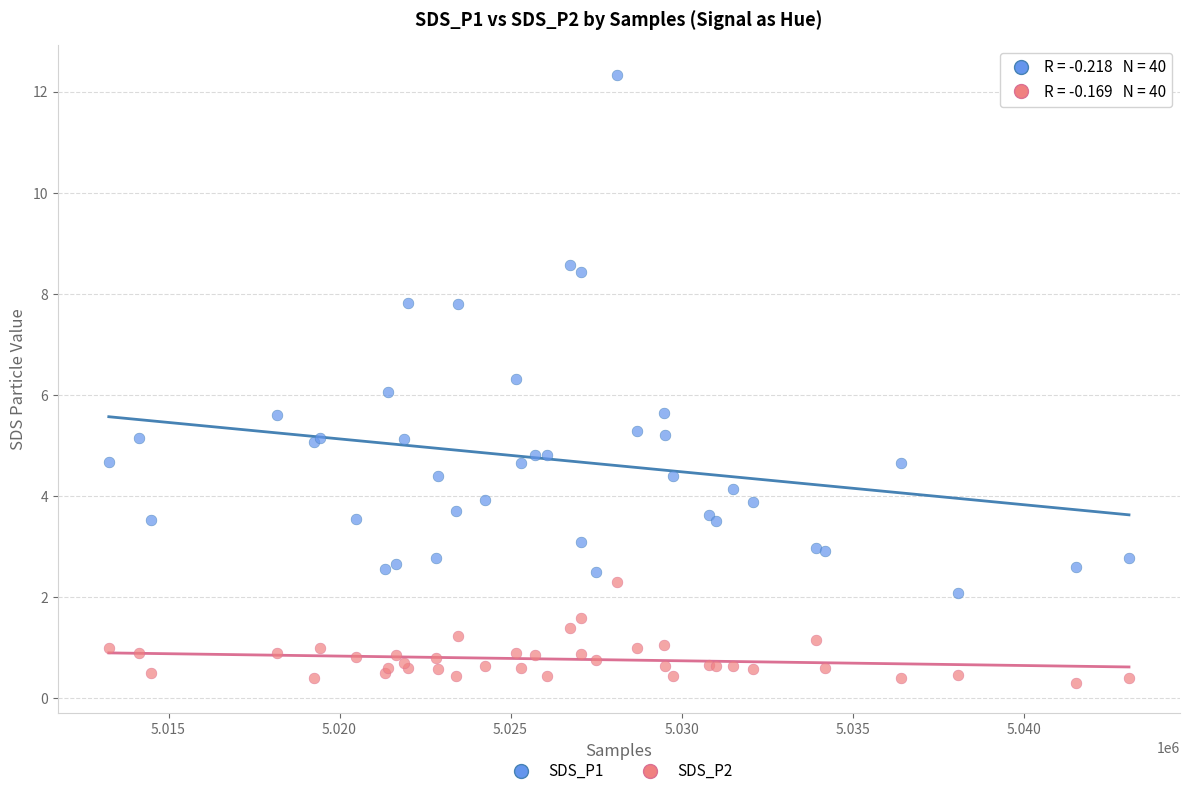

Which series has the largest Y range (max minus min)?

SDS_P1